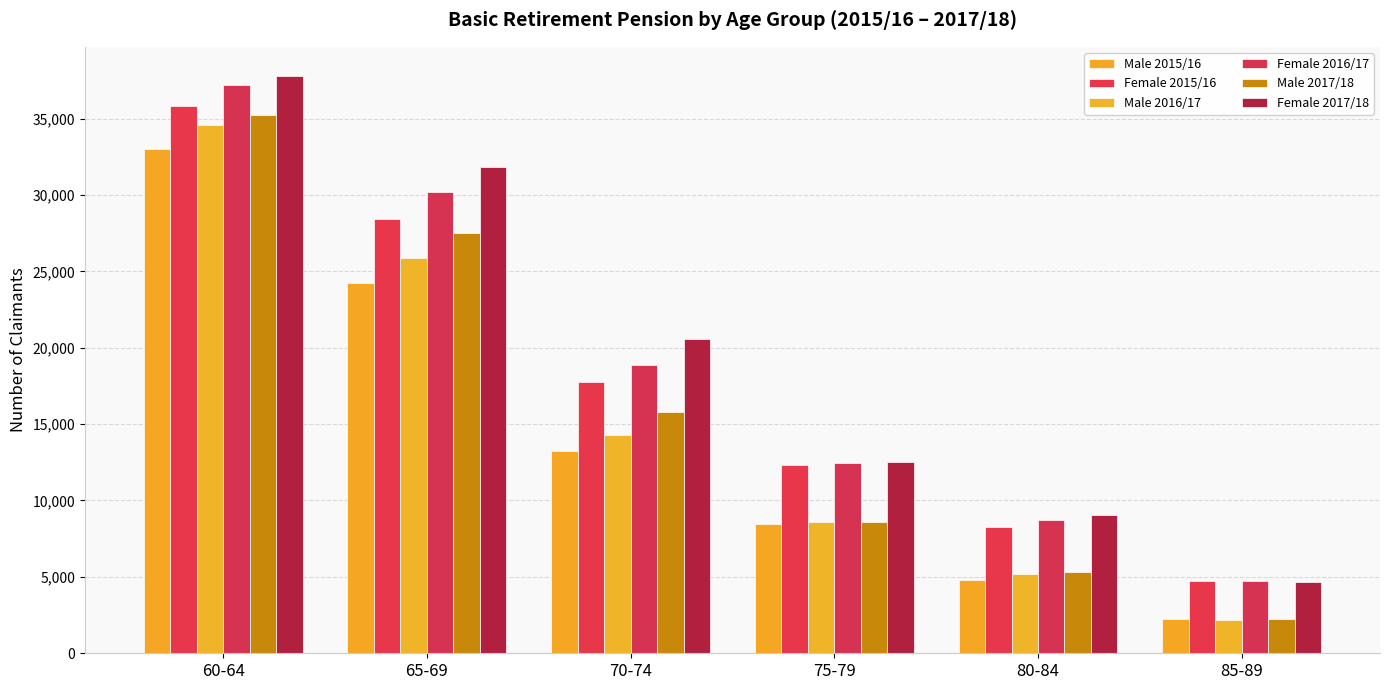

How many data points does each series have?

6